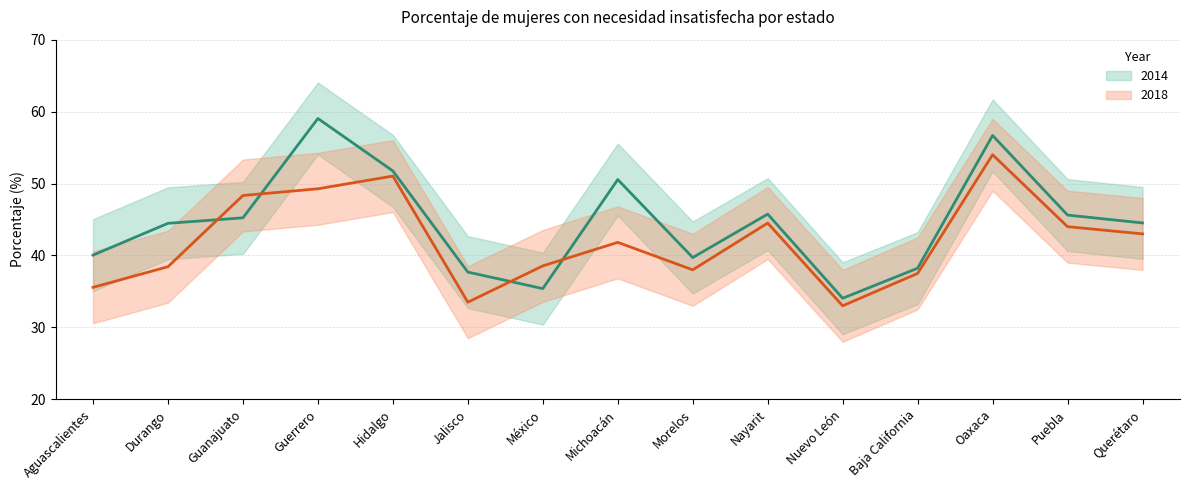

Between Nuevo León and Hidalgo, which is larger?

Hidalgo